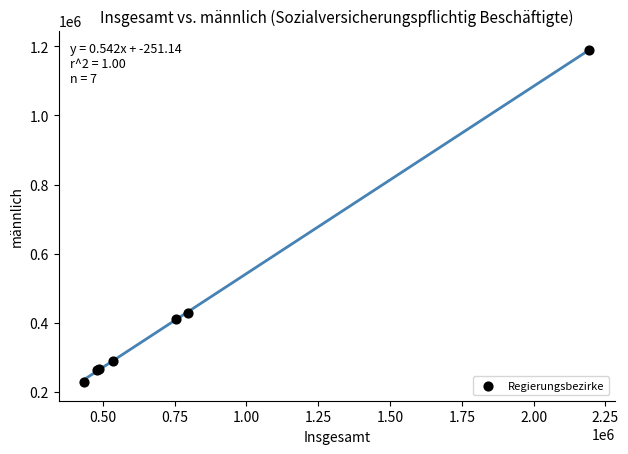

What Y value in the scatter plot is closest to 709708?

428875